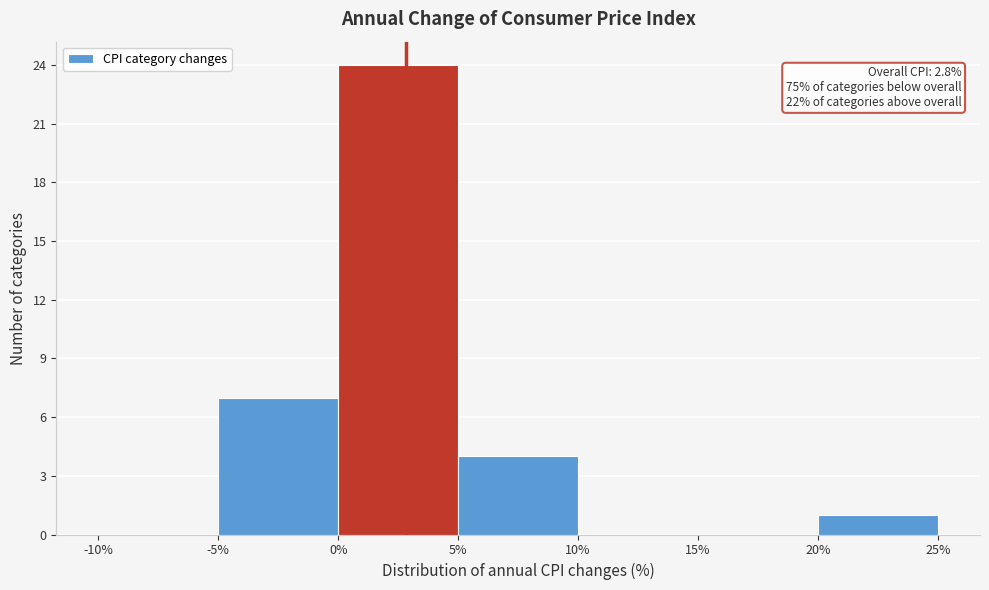

Over which range of the x-axis is the bar tallest?

0% to 5%